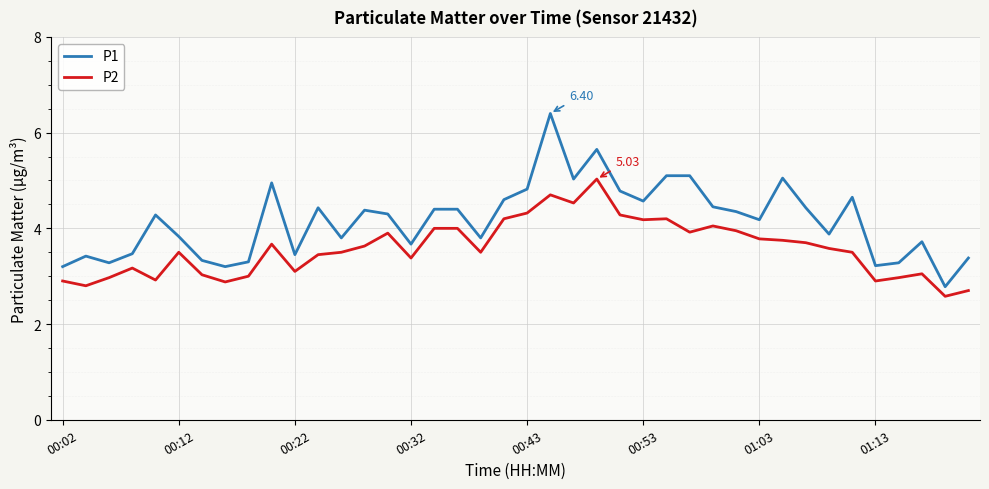

True or false: P2 and P1 cross at least once.

False